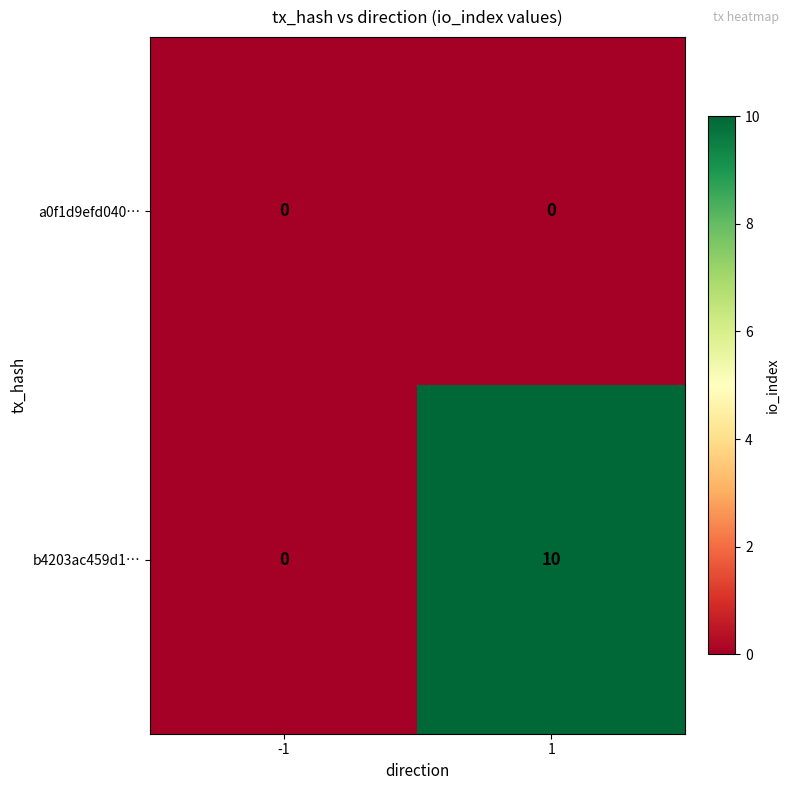

How many series are shown in this chart?

2